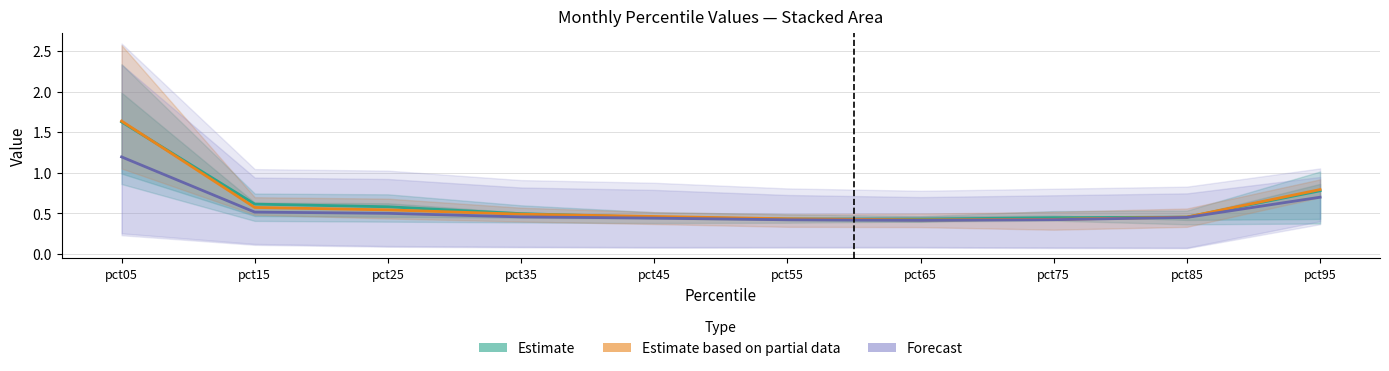

True or false: Estimate and Forecast intersect in this chart.

False